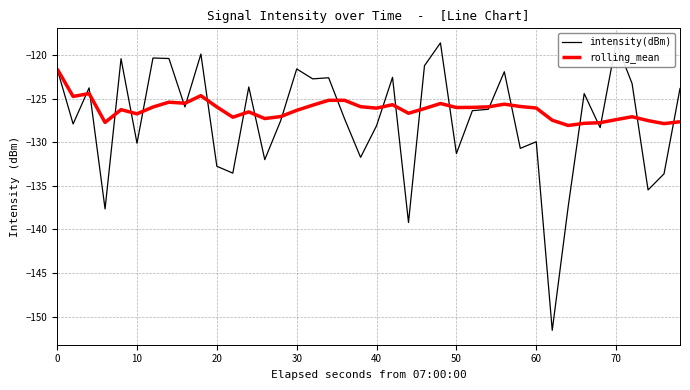

What is the minimum value for rolling_mean?

-128.1